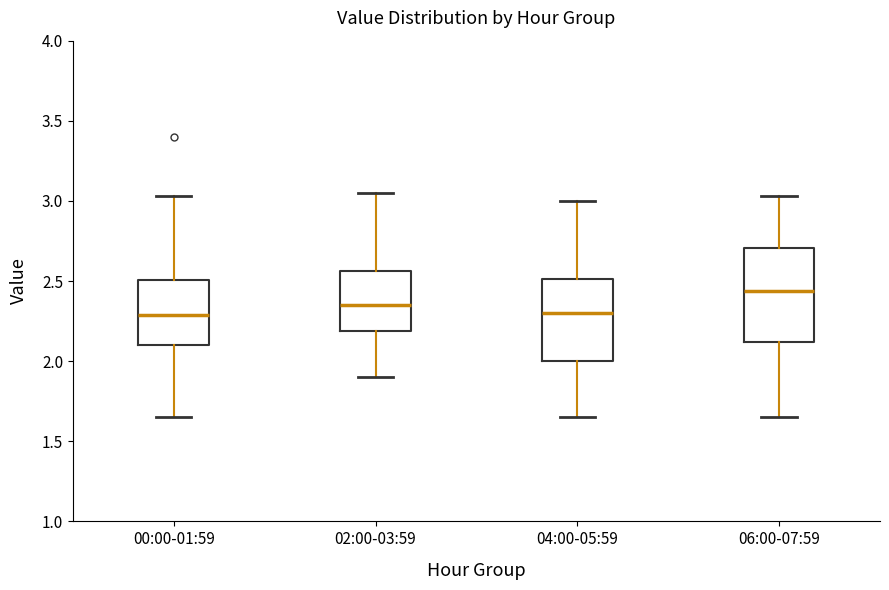

Which box is the tallest, from its lower edge to its upper edge?

06:00-07:59